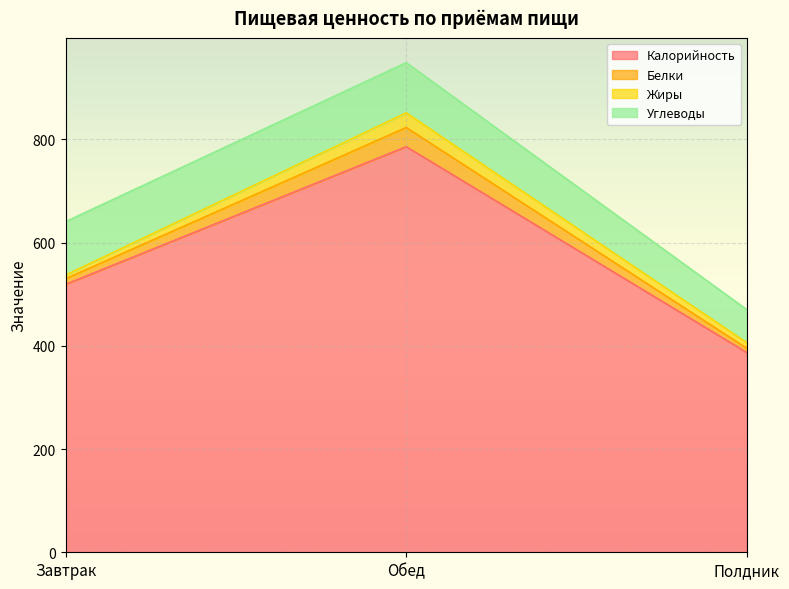

What is the sum of the Жиры values at Обед and Завтрак?

35.5